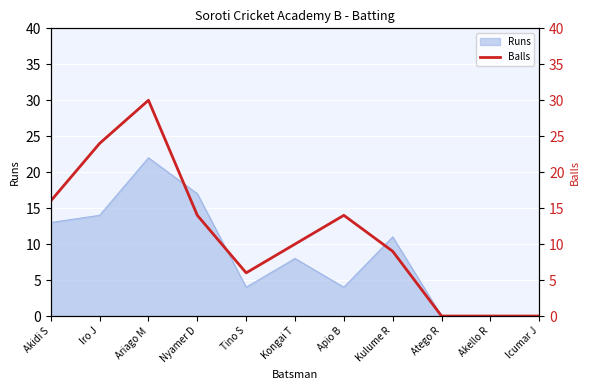

True or false: the data shows 30 at Ariago M.

True